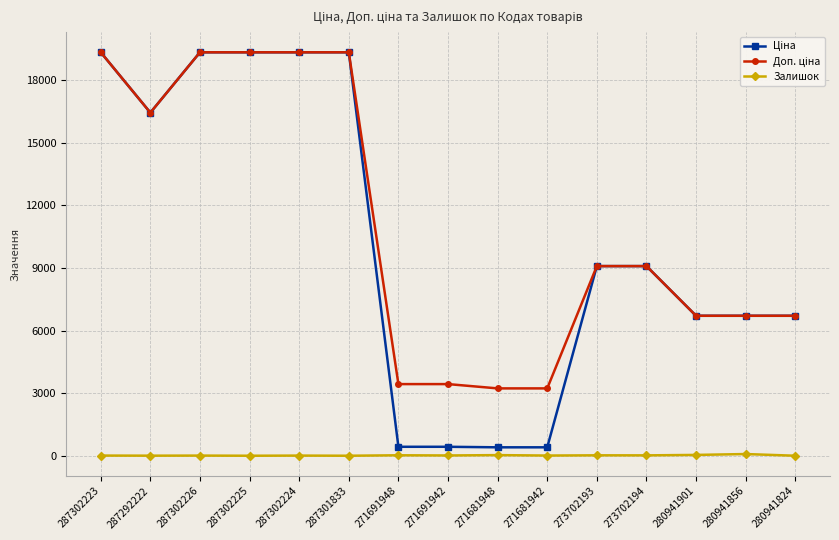

What is the sum of all Ціна values?

153144.0